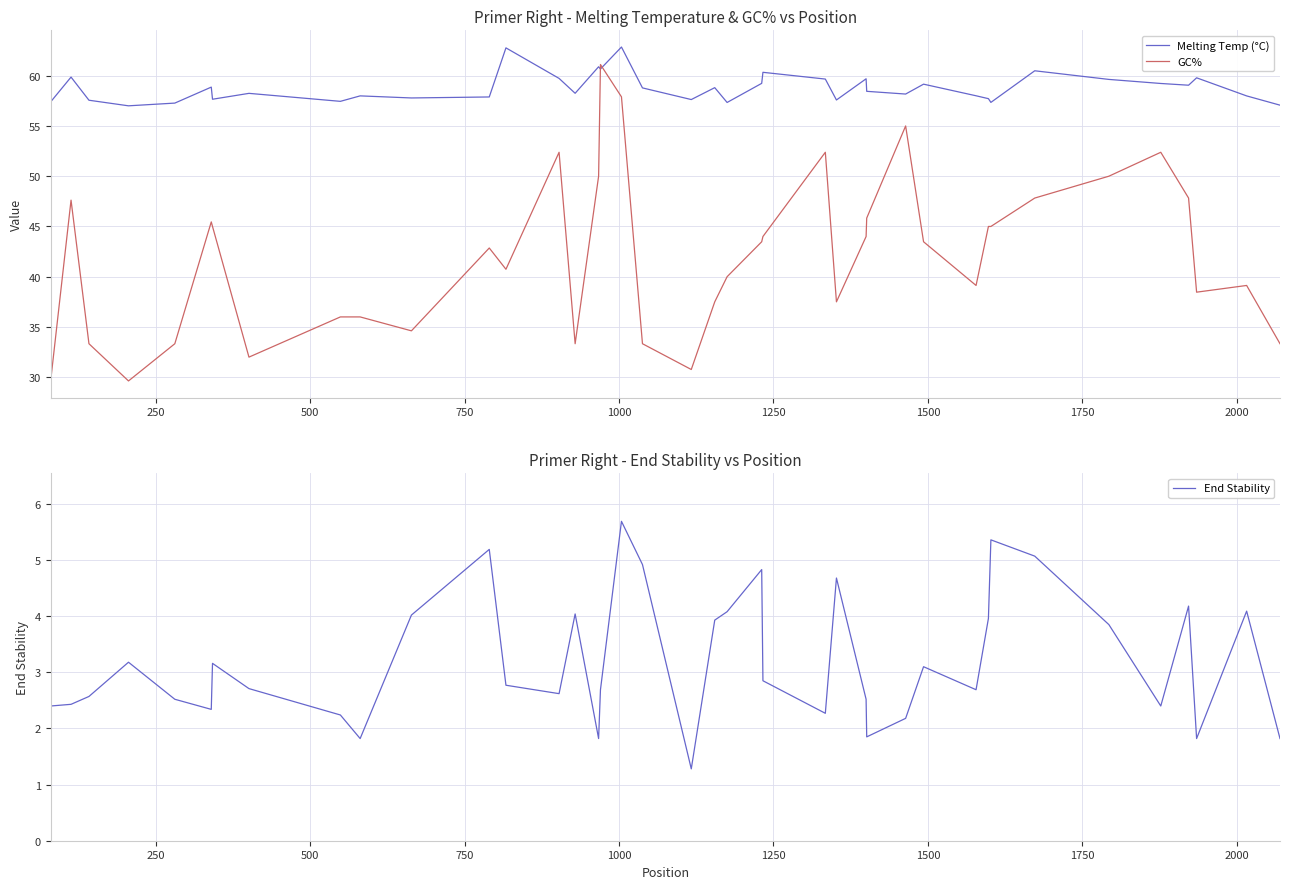

True or false: End Stability and GC% intersect in this chart.

False